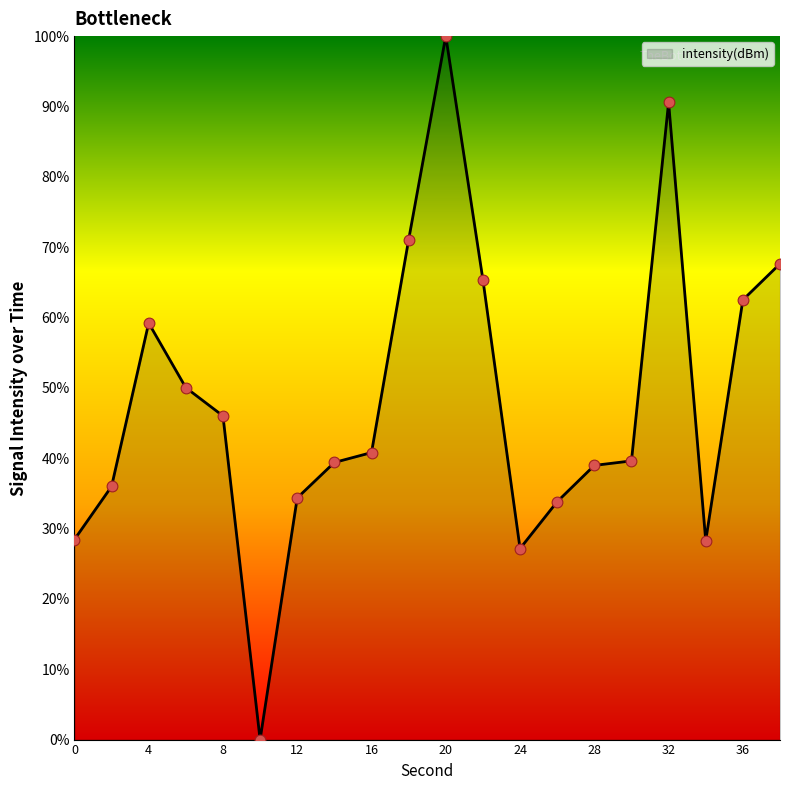

What is the difference between the maximum and minimum values?

100.0